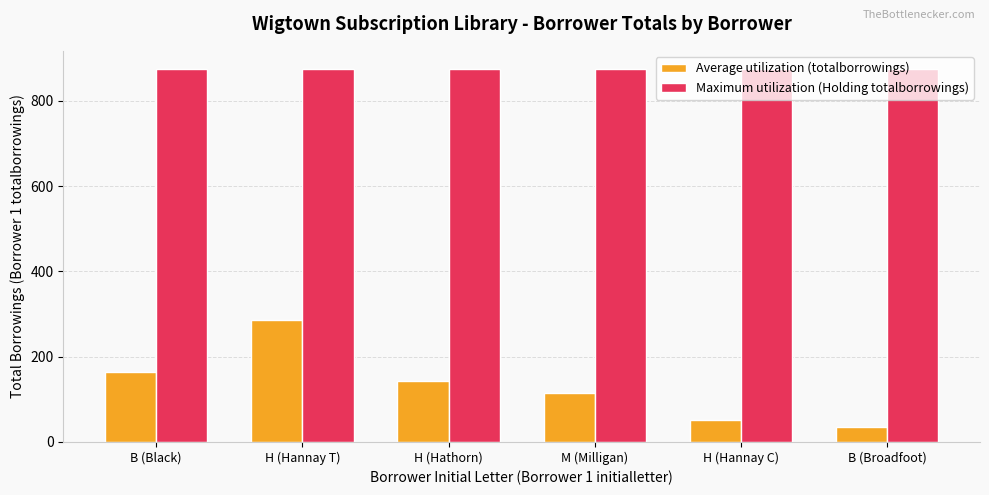

Which series changed the most between B (Black) and M (Milligan)?

Average utilization (totalborrowings)